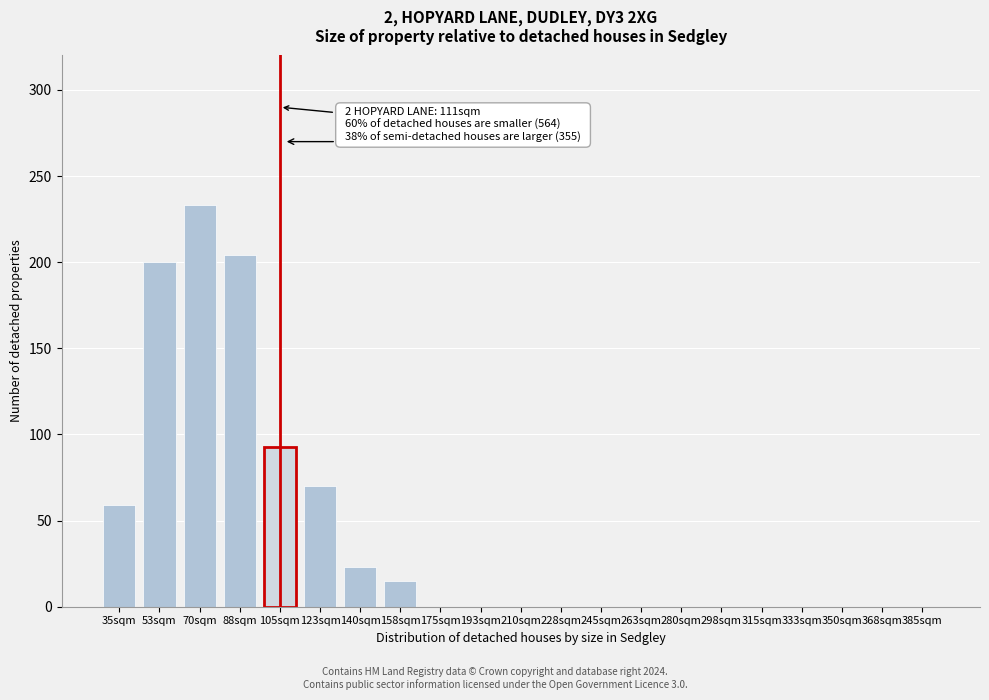

Reading right to left, list all the values displayed in this chart.

385sqm=0	368sqm=0	350sqm=0	333sqm=0	315sqm=0	298sqm=0	280sqm=0	263sqm=0	245sqm=0	228sqm=0	210sqm=0	193sqm=0	175sqm=0	158sqm=15	140sqm=23	123sqm=70	105sqm=93	88sqm=204	70sqm=233	53sqm=200	35sqm=59